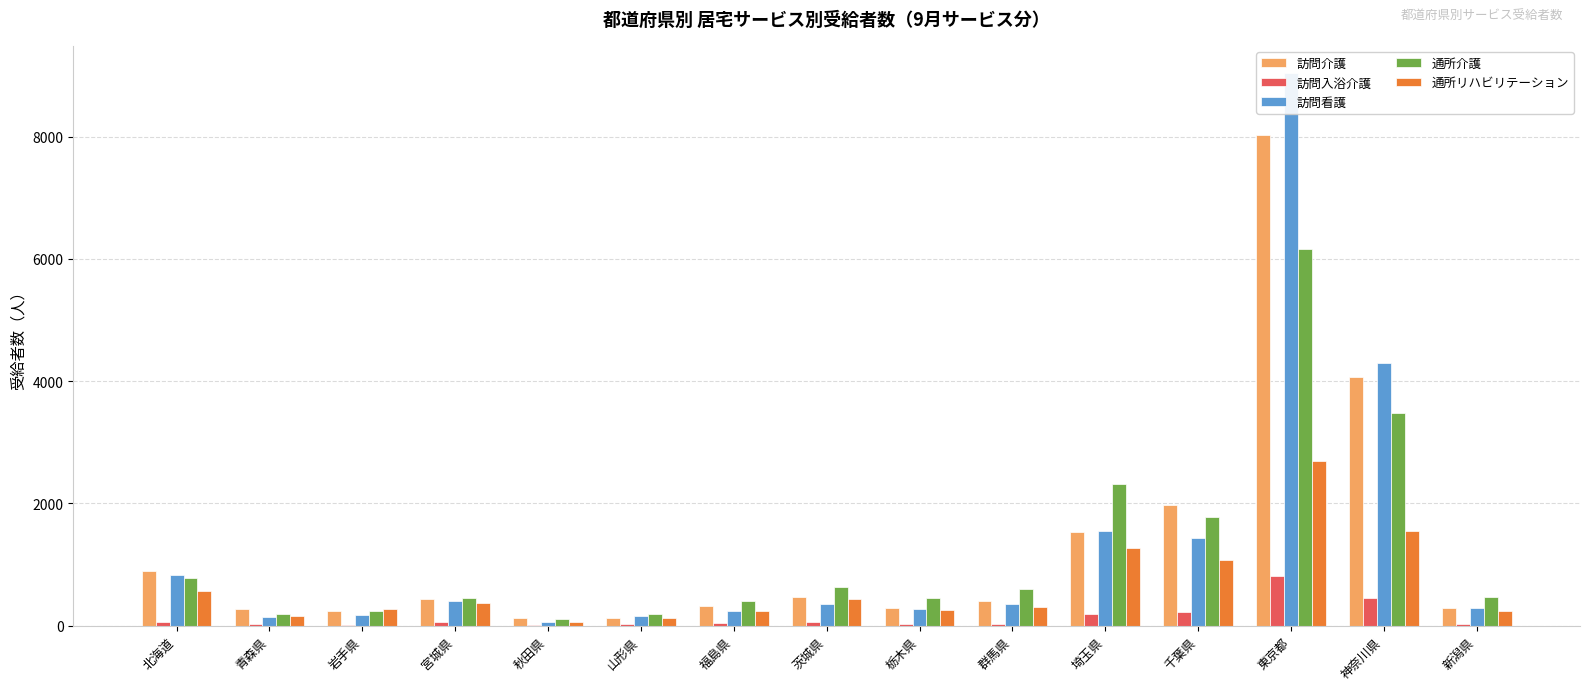

Where does the 訪問入浴介護 series first go above 40?

北海道